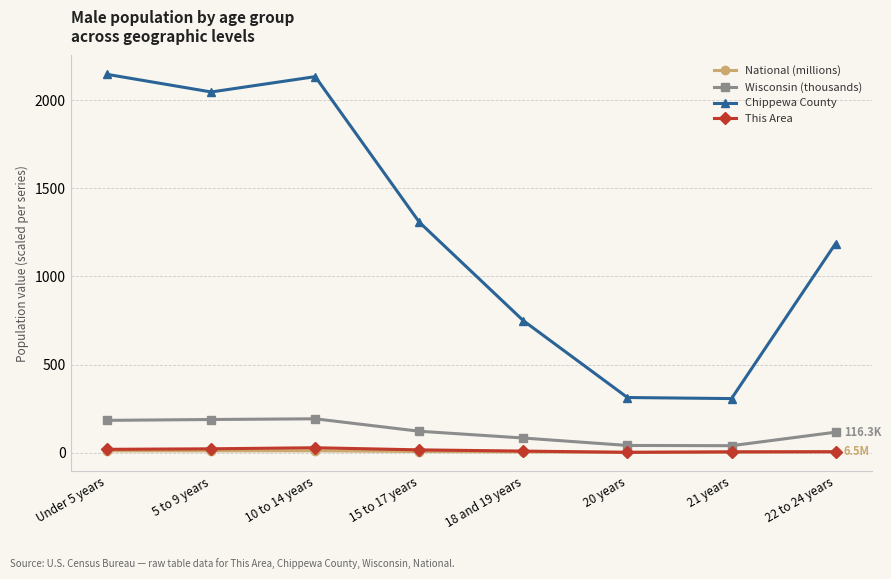

Is this an area chart (filled region under the line)?

No